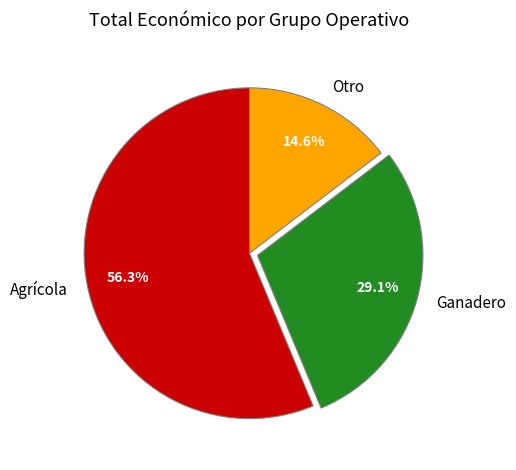

Rank the categories by value from lowest to highest.

Otro, Ganadero, Agrícola